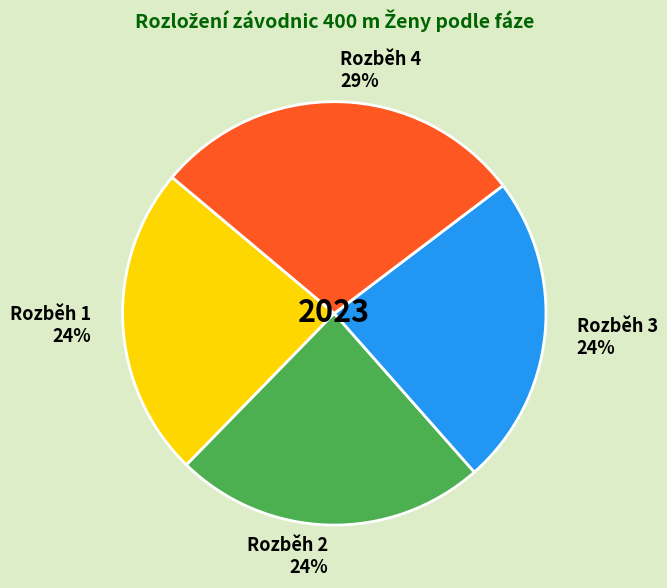

Is it true that Rozběh 2 is 24% of the pie?

True